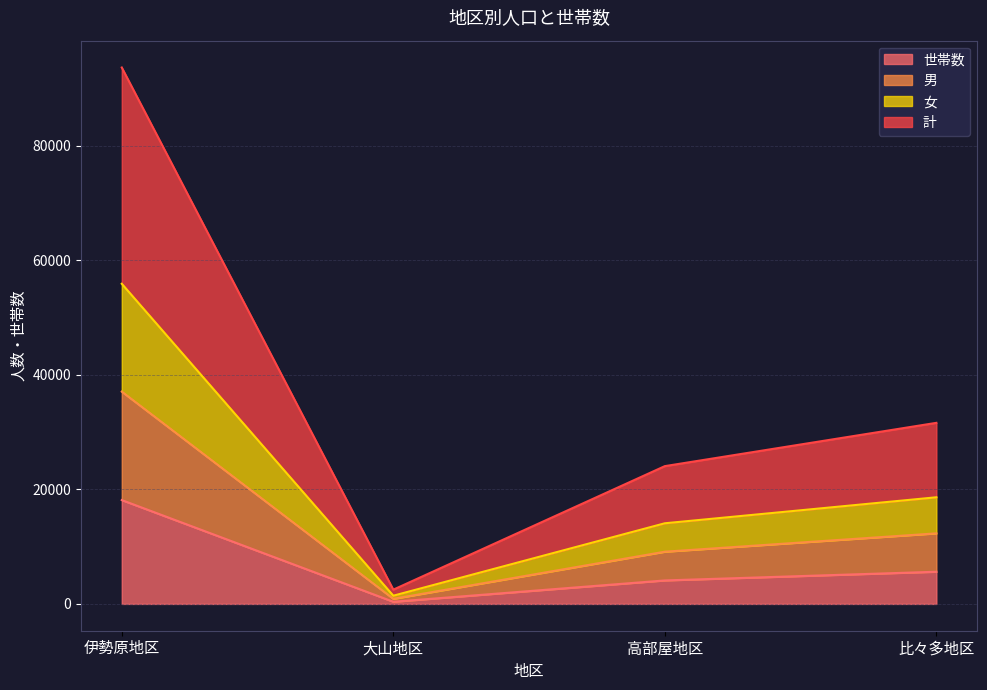

The 計 series shows 269 at 大山地区. True or false?

False